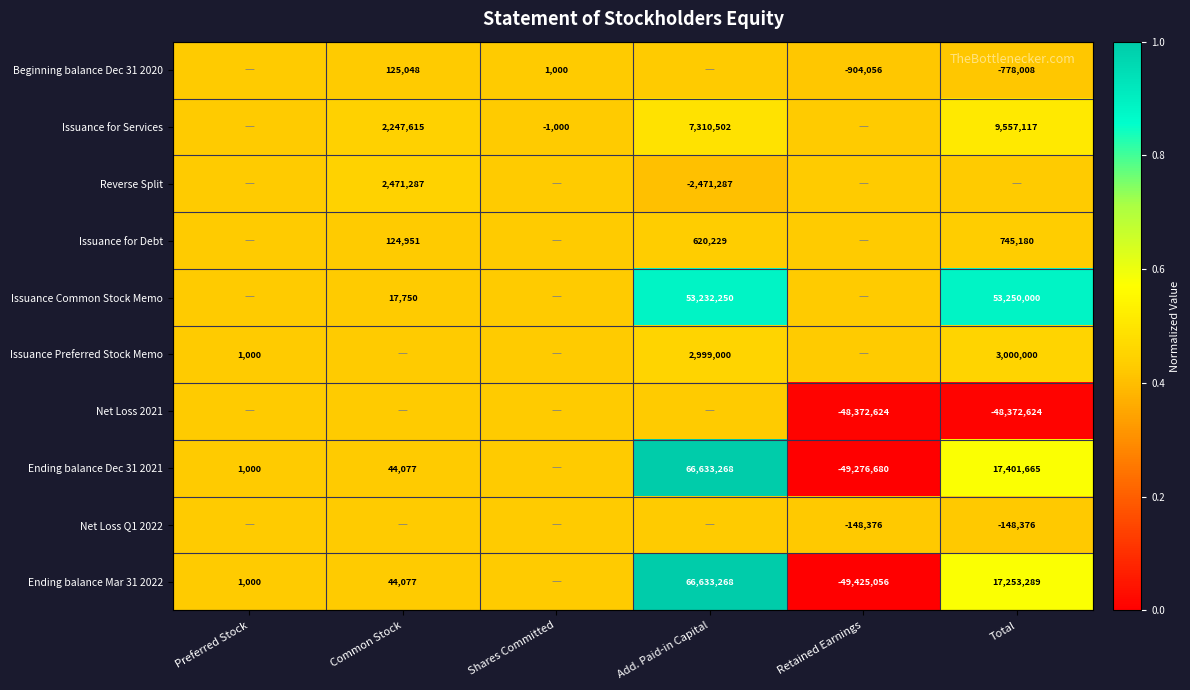

Is the value of Issuance Common Stock Memo at Total greater than the value of Net Loss Q1 2022 at Total?

Yes